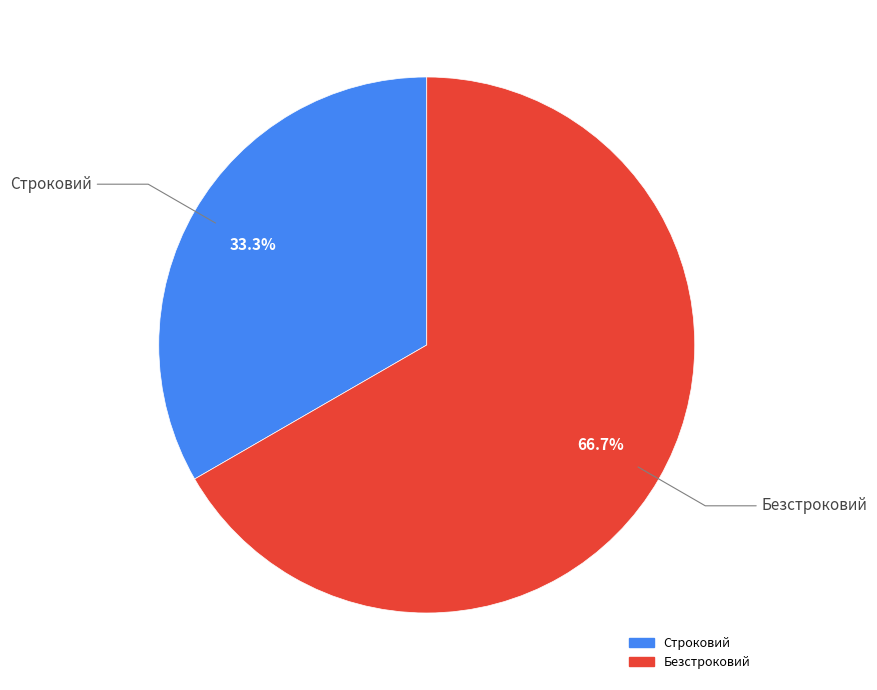

How many slices are in this pie chart?

2